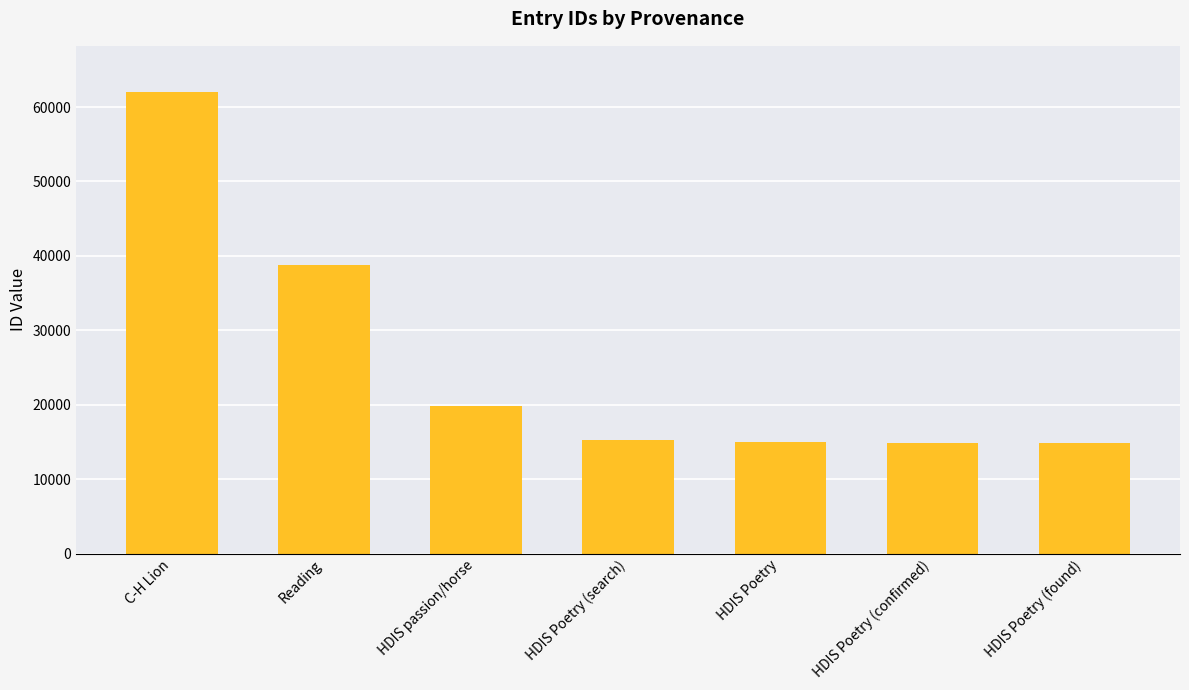

What is the label of the 5th bar from the left?

HDIS Poetry